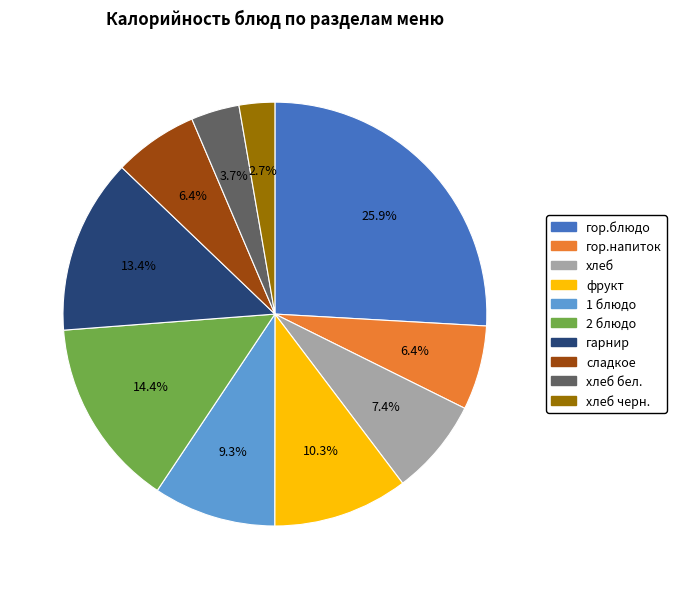

To the nearest percent, what is the combined percentage of хлеб and 1 блюдо?

17%